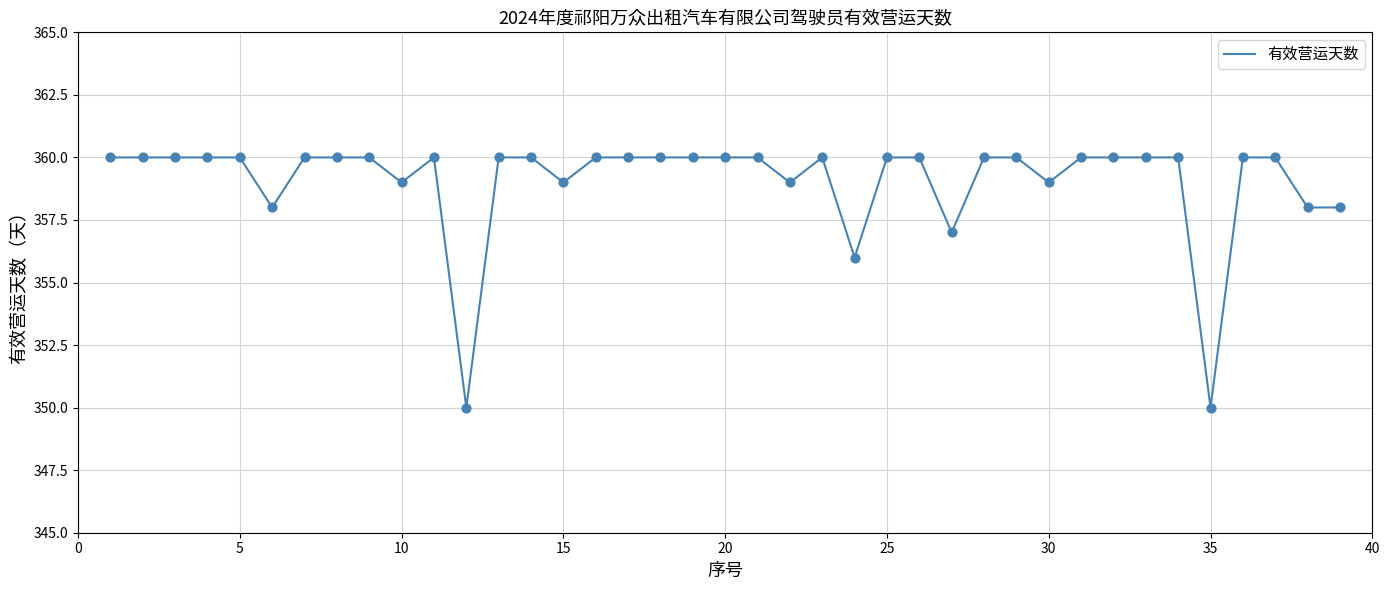

What is the smallest value displayed?

350